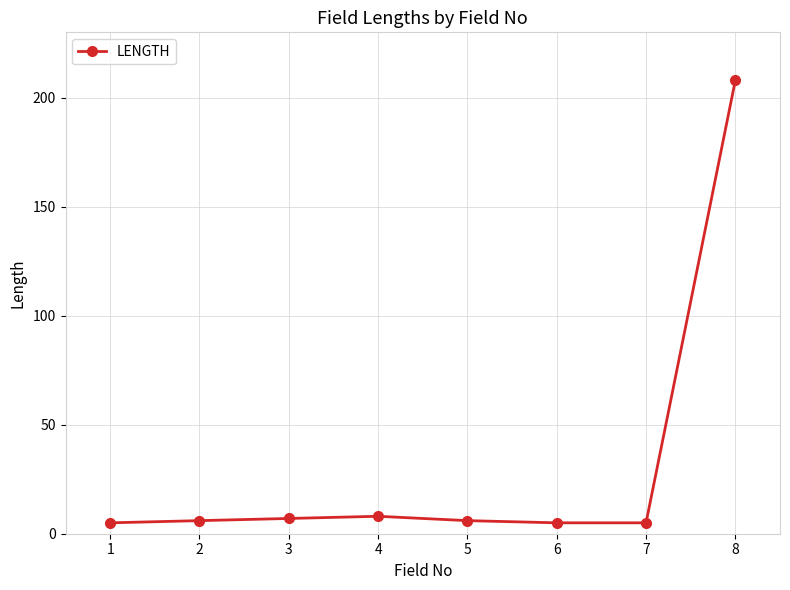

What is the average value?

31